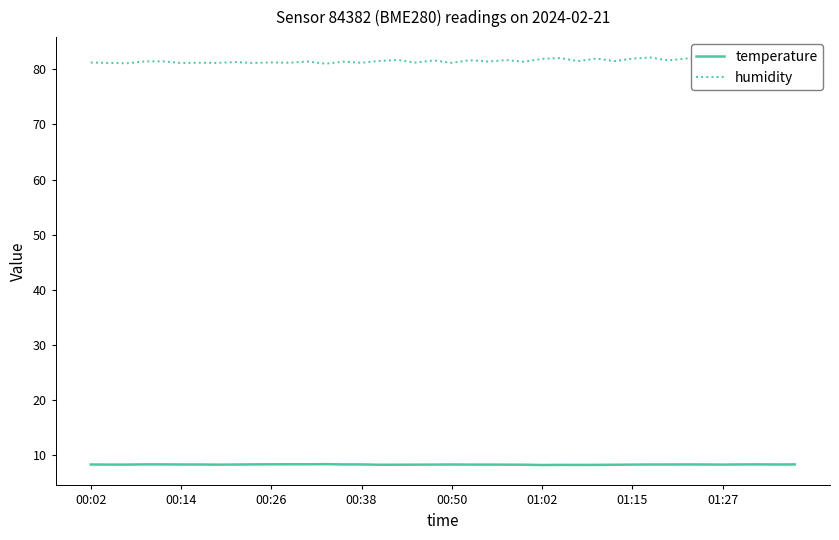

What is the highest value of the humidity series?

82.1